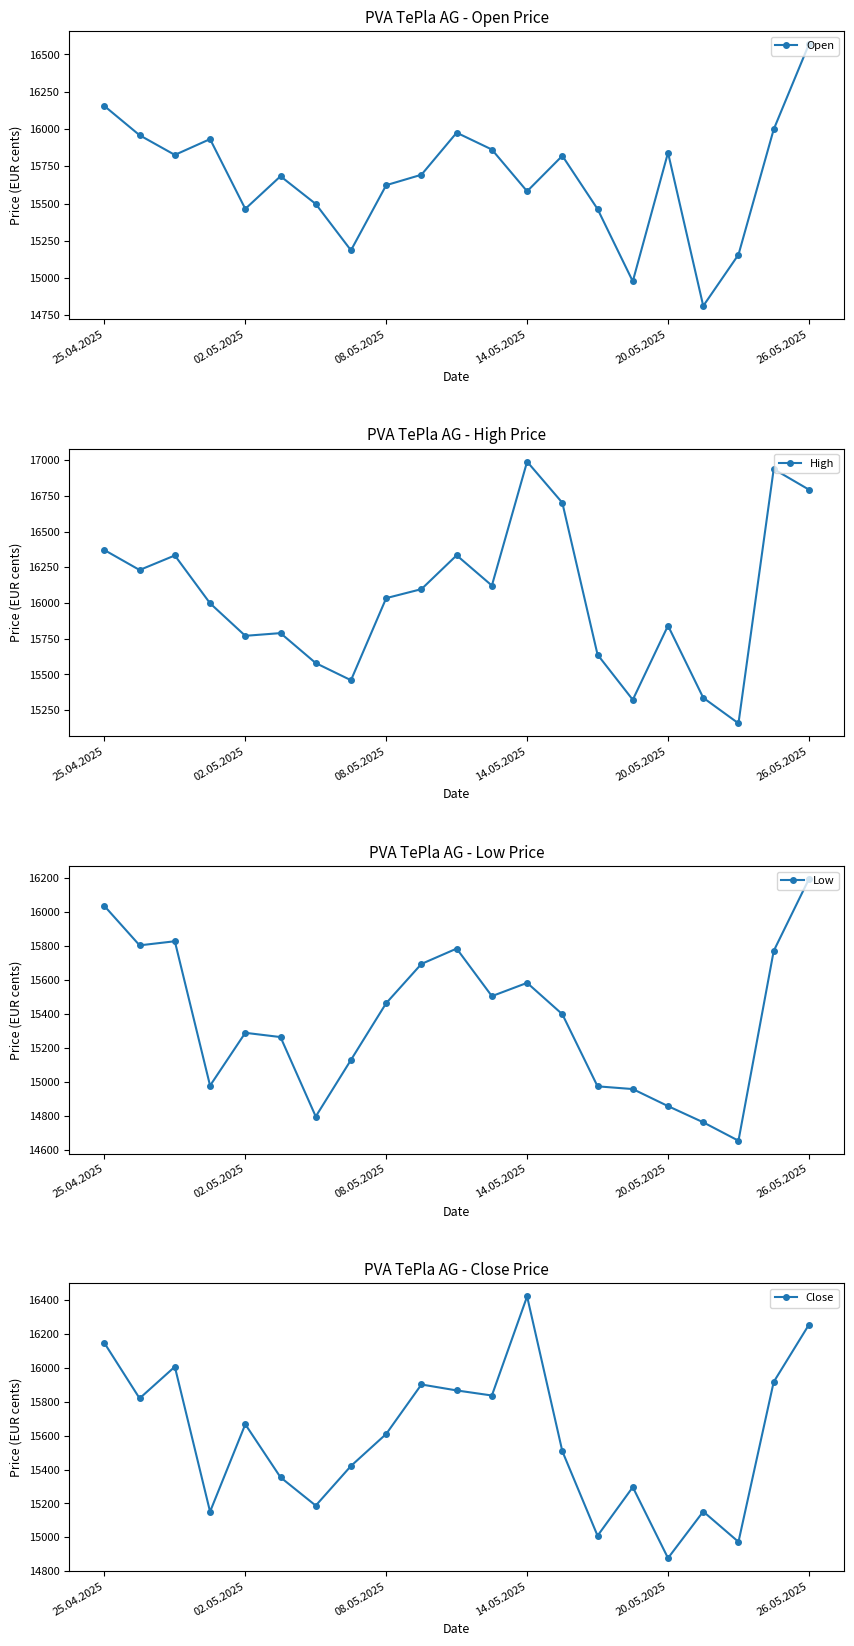

True or false: Low has more than 2 interior local peaks.

True